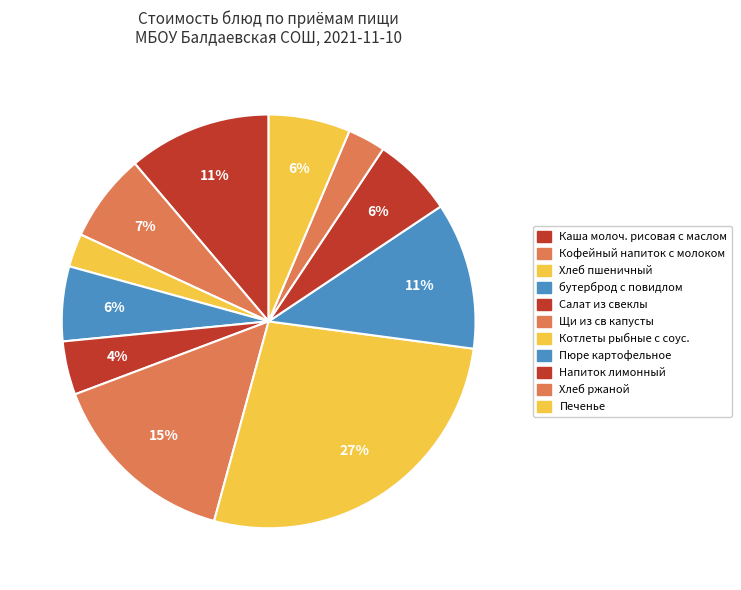

To the nearest percent, what is the average slice percentage?

9%